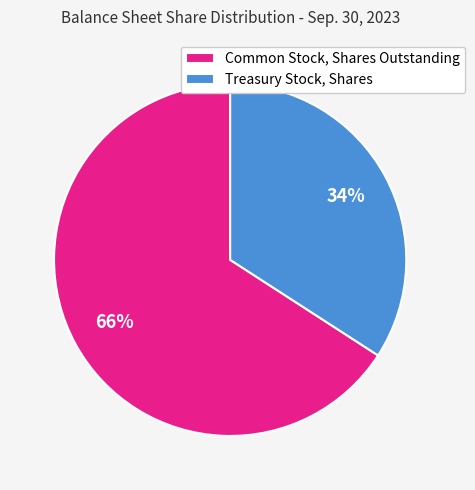

To the nearest percent, what is the average slice percentage?

50%